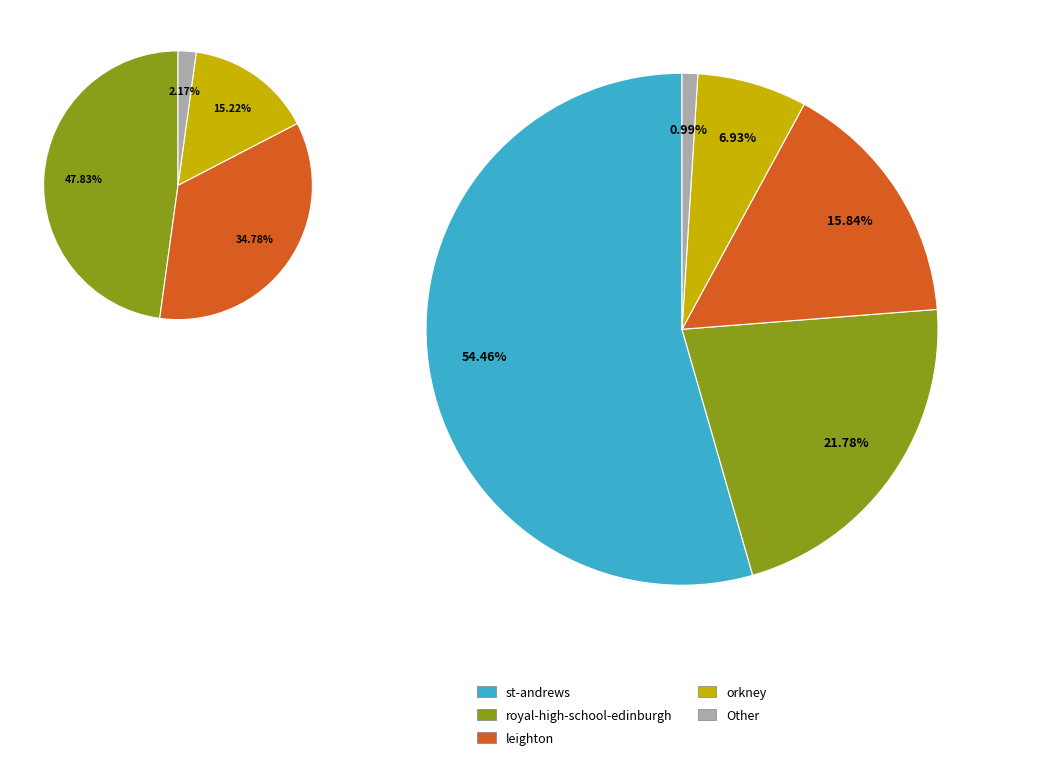

What is the smallest slice in the pie chart?

Other